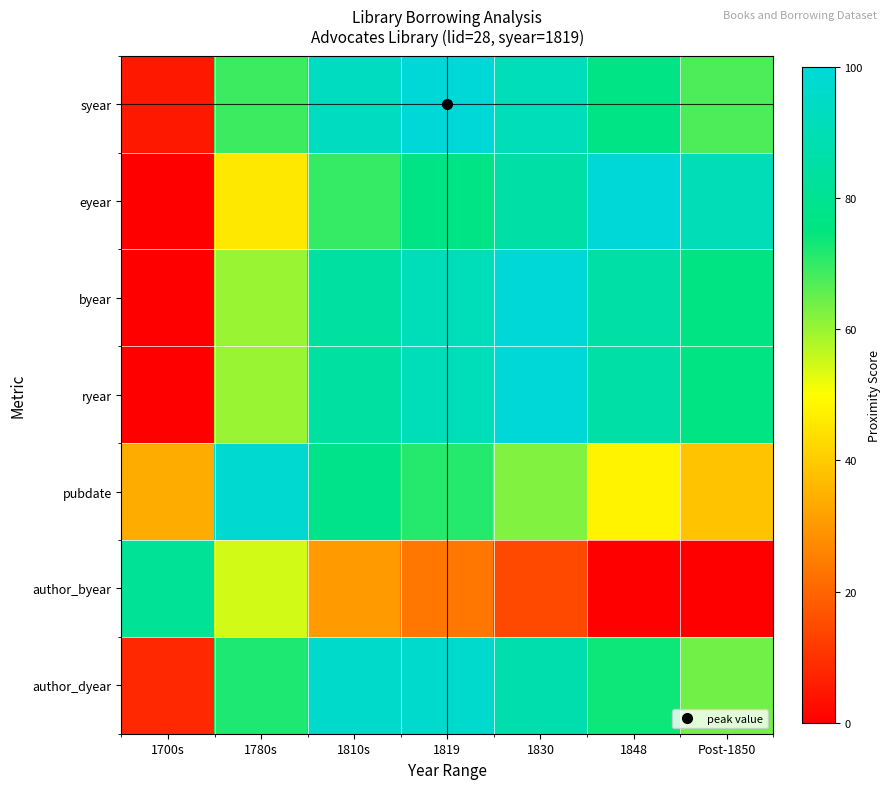

At how many categories does at least one series exceed 54?

7